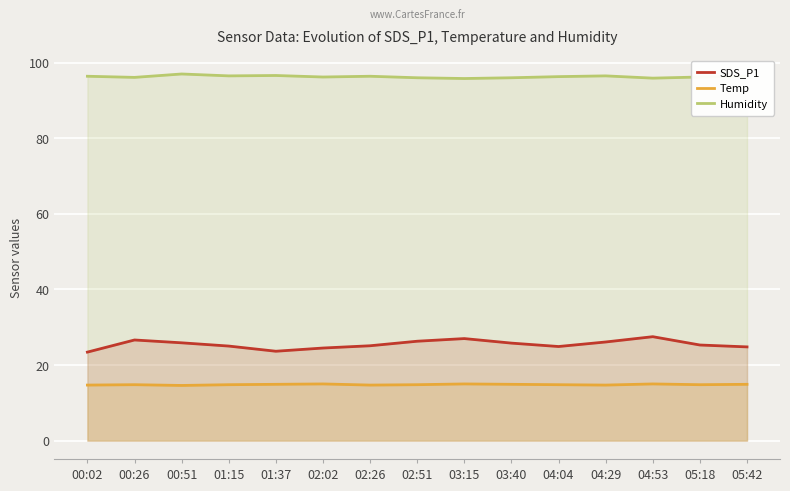

What is the label of the 12th point from the left?

04:29